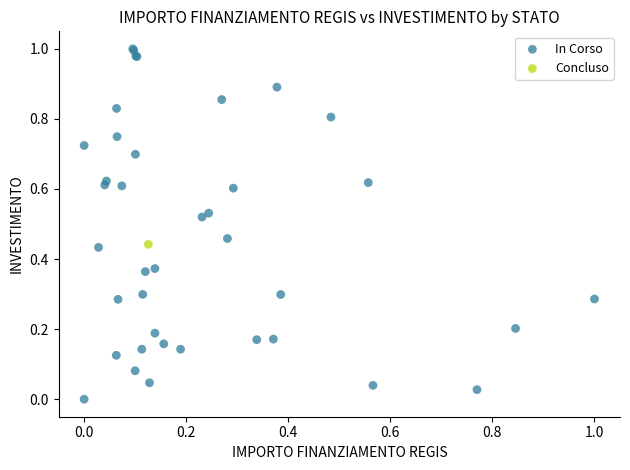

What are all the series names shown in the legend?

In Corso, Concluso